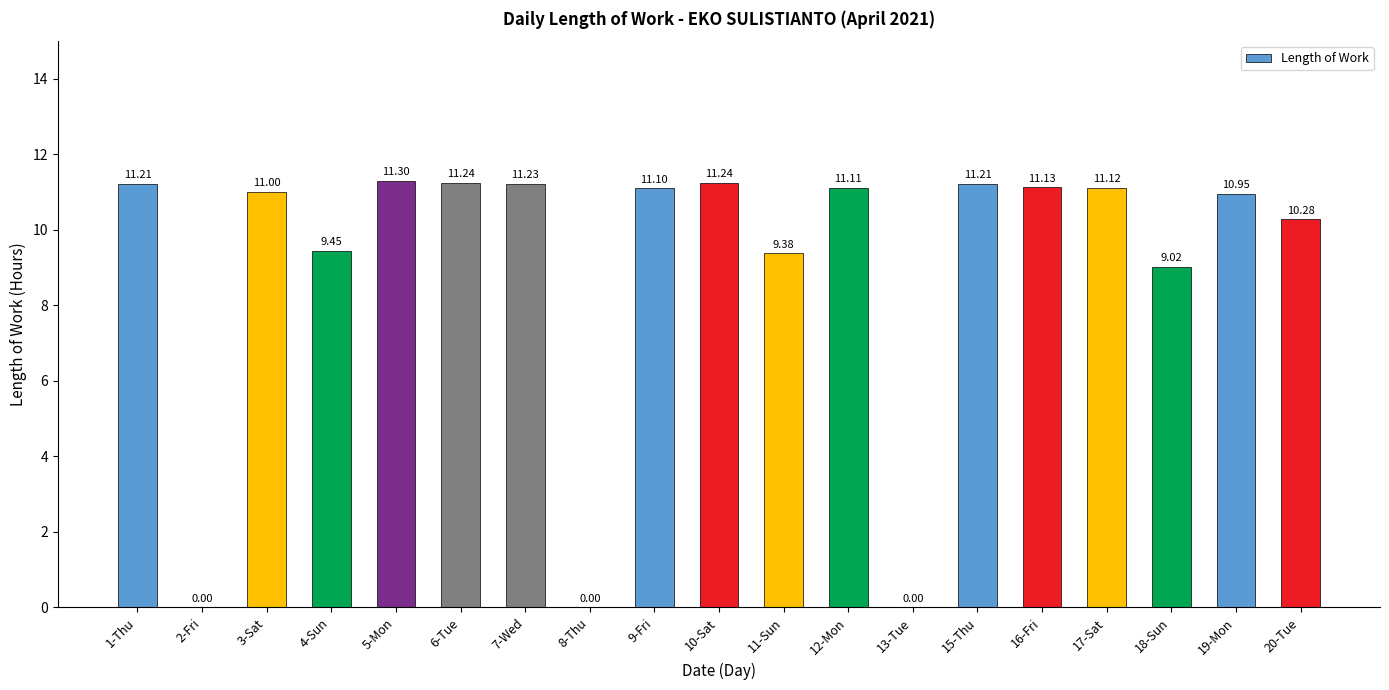

What is the change in value from 11-Sun to 12-Mon?

+1.7